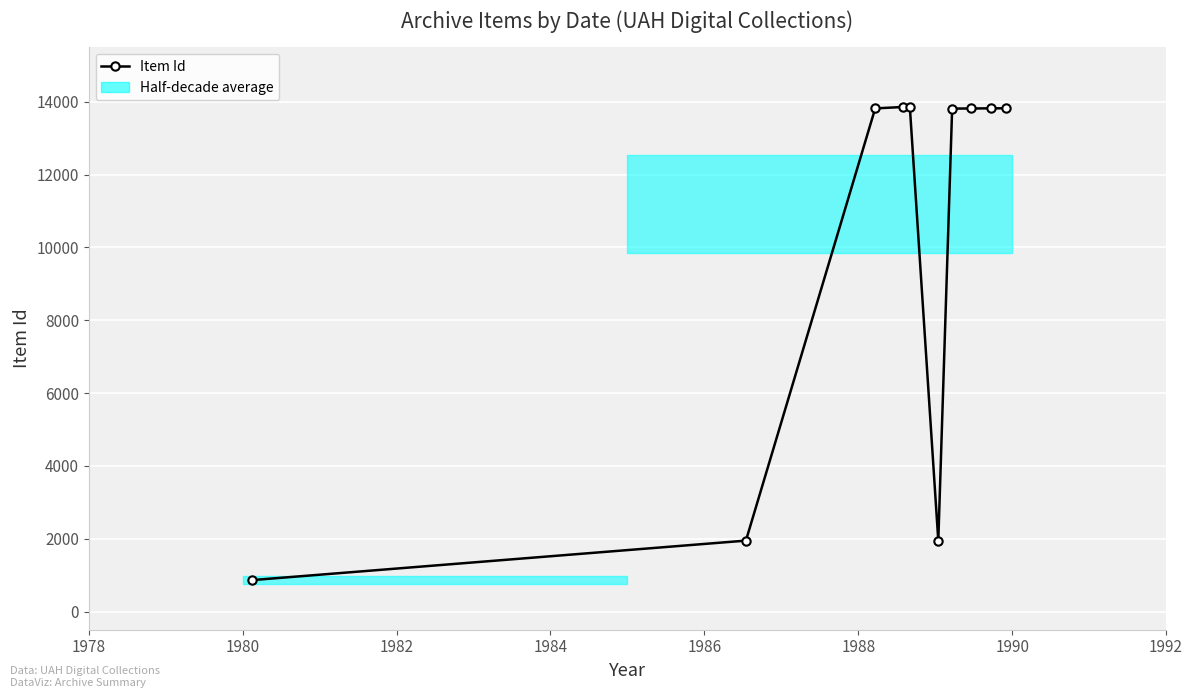

What is the value of the 3rd point from the left?

13816